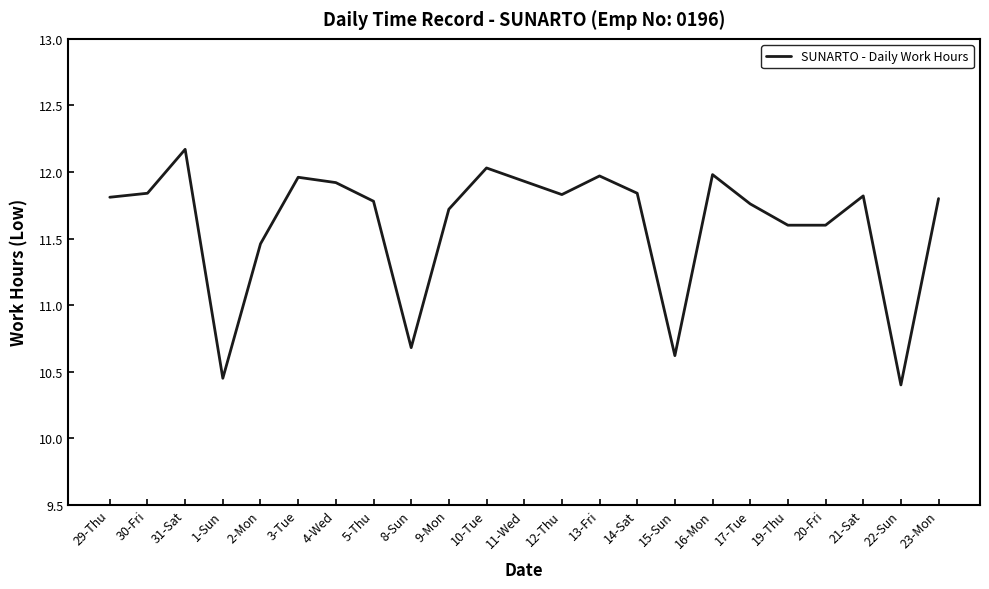

Which has a higher value, 10-Tue or 13-Fri?

10-Tue